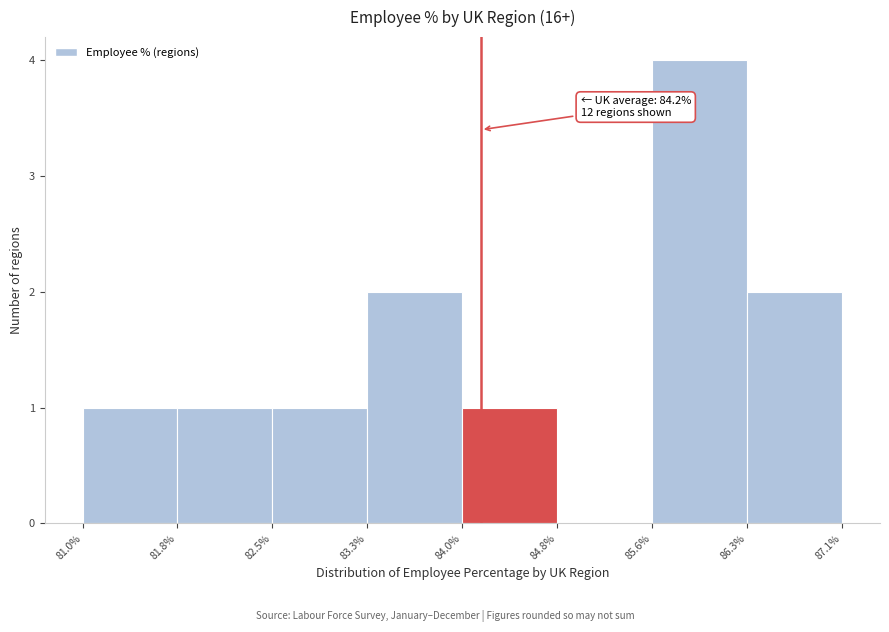

Which range on the x-axis has the tallest bar?

85.6% to 86.3%